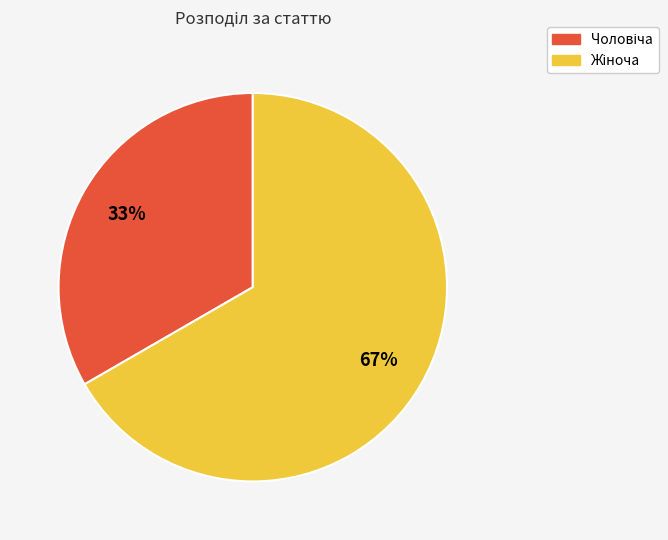

To the nearest percent, what is the average slice percentage?

50%